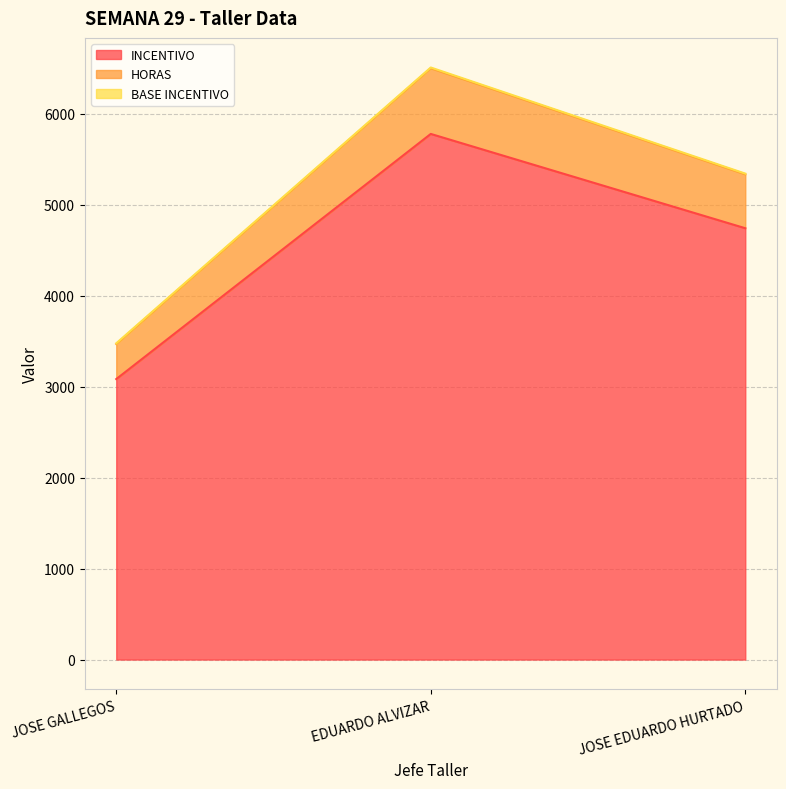

At which label is INCENTIVO closest to 4430?

JOSE EDUARDO HURTADO